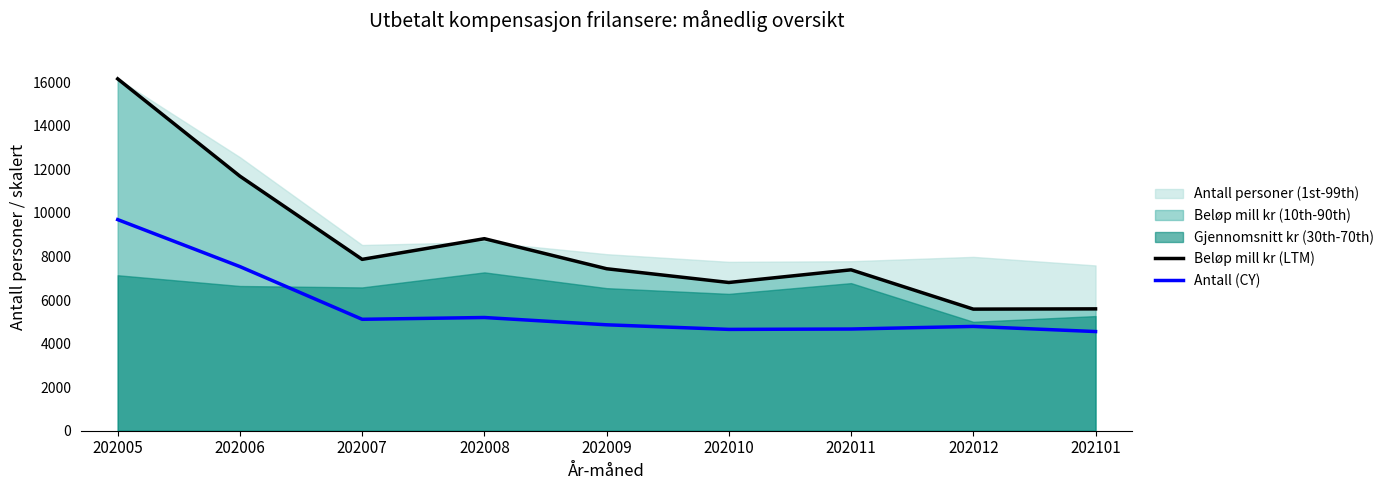

At 202007, list the series in order from largest to smallest.

Beløp mill kr (LTM), Antall (CY)